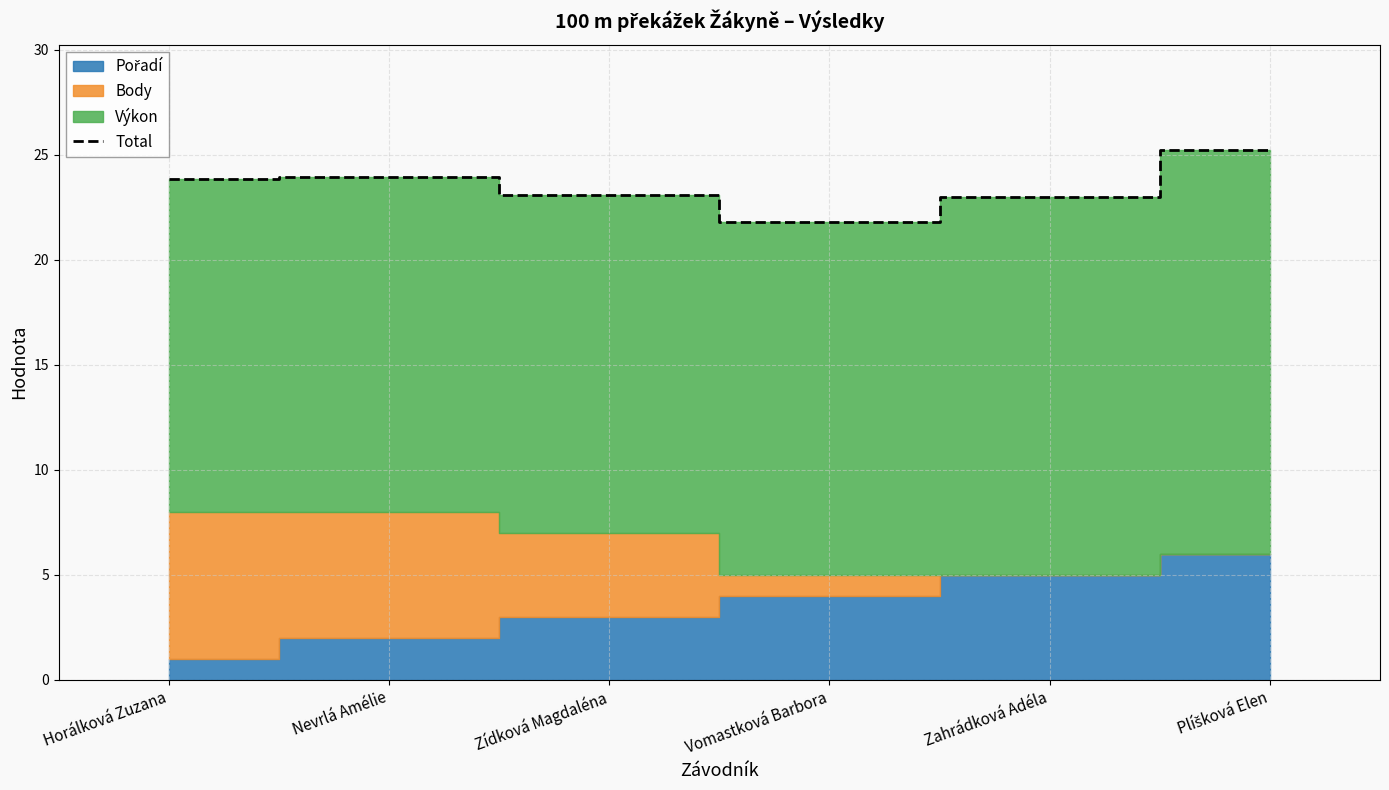

What is the smallest value displayed?

21.8